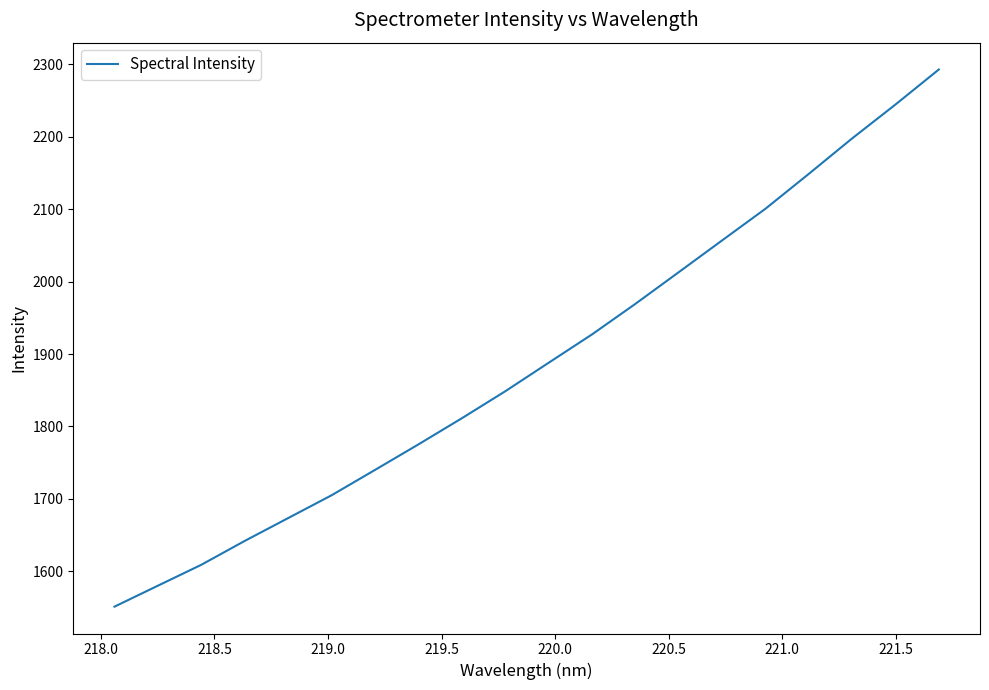

What is the greatest value displayed?

2292.9